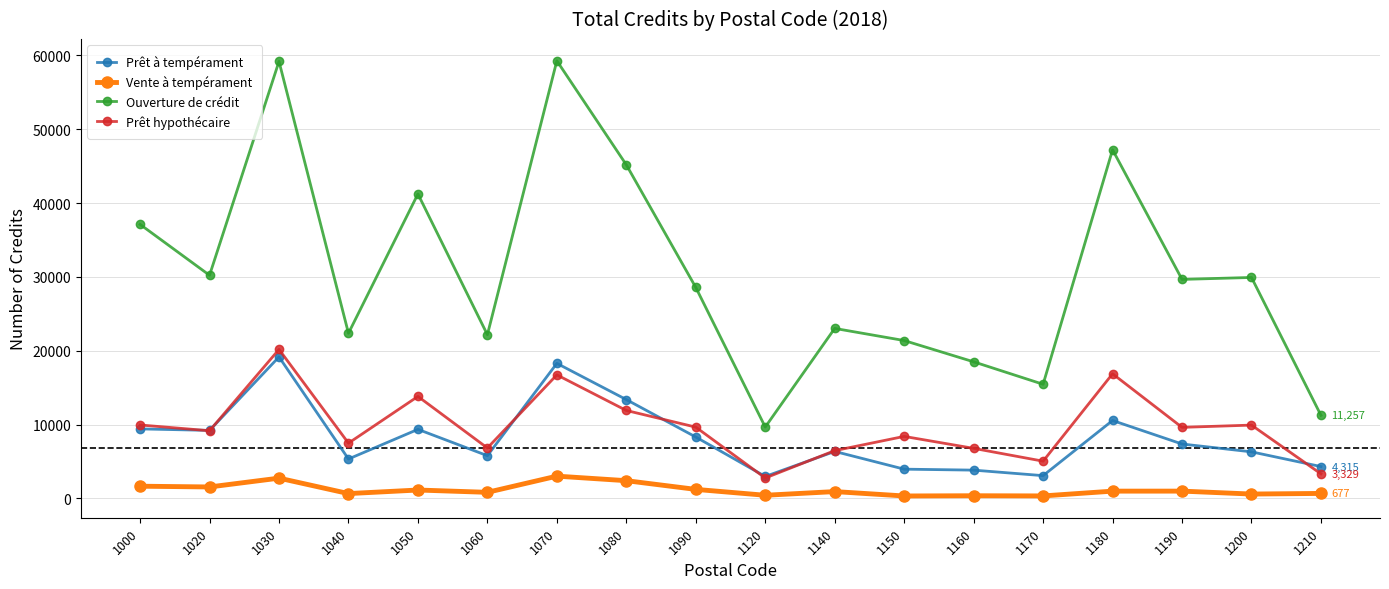

True or false: Vente à tempérament and Ouverture de crédit intersect in this chart.

False